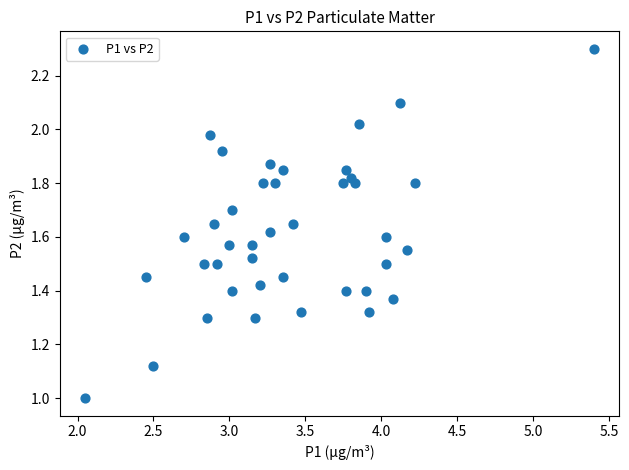

What is the range of X values (max minus min)?

3.4